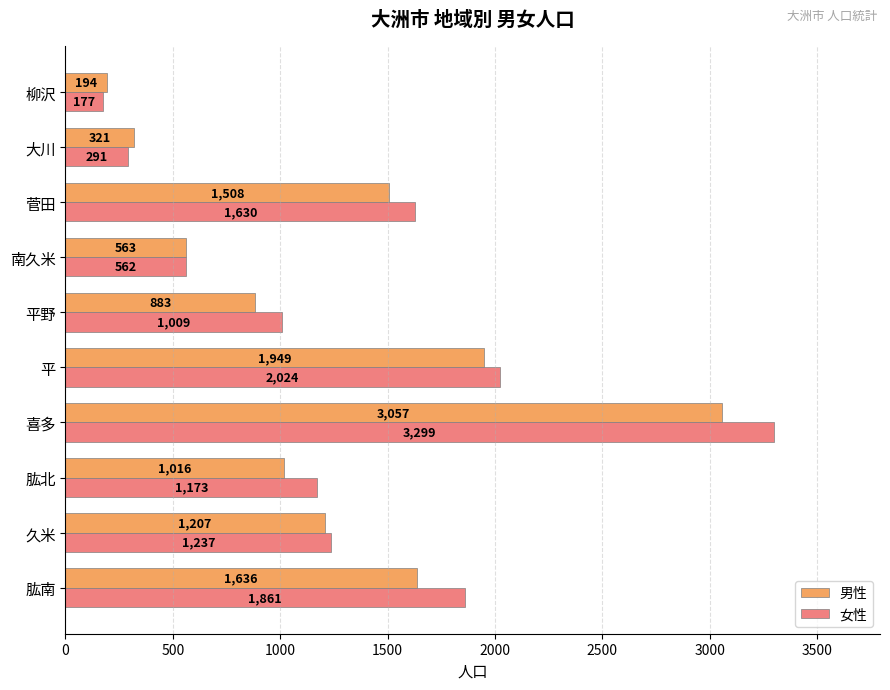

Between 肱北 and 平, which series saw the biggest shift?

男性